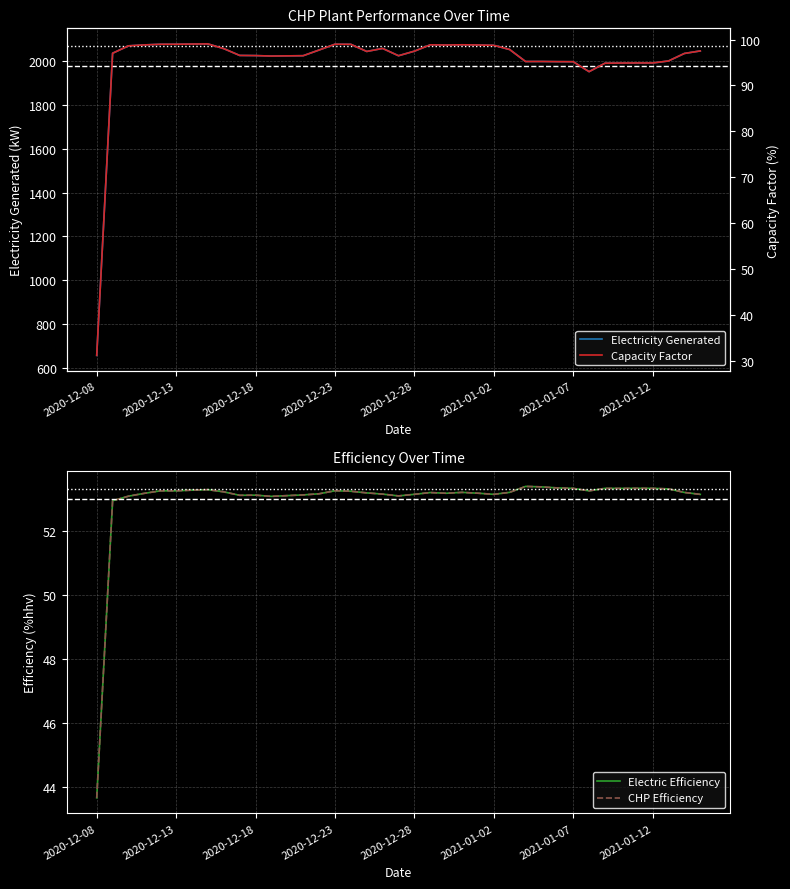

What is the sum of the Electricity Generated values at 10 and 24?

4101.7